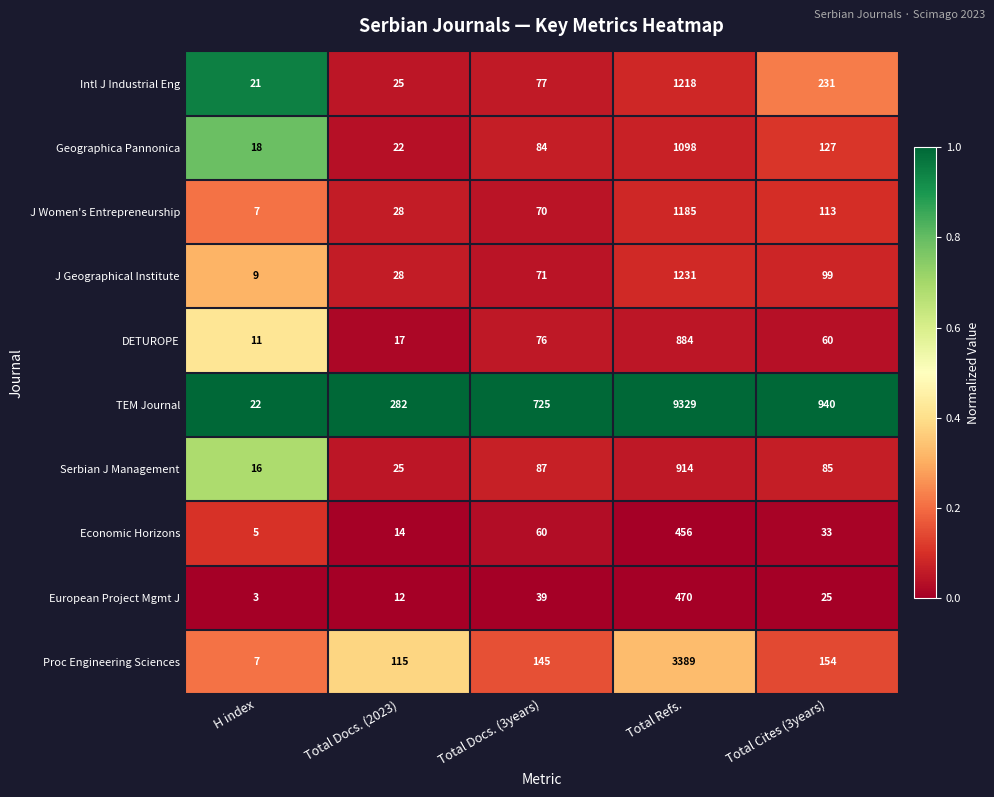

At which category is the sum across all series the highest?

Total Refs.